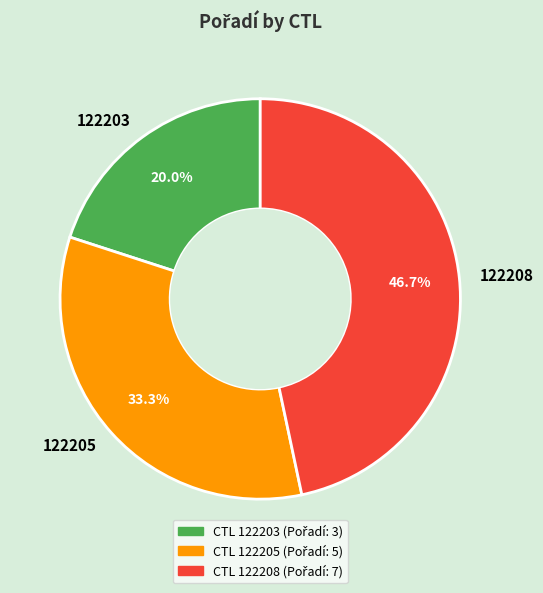

Does any single category account for the majority?

No